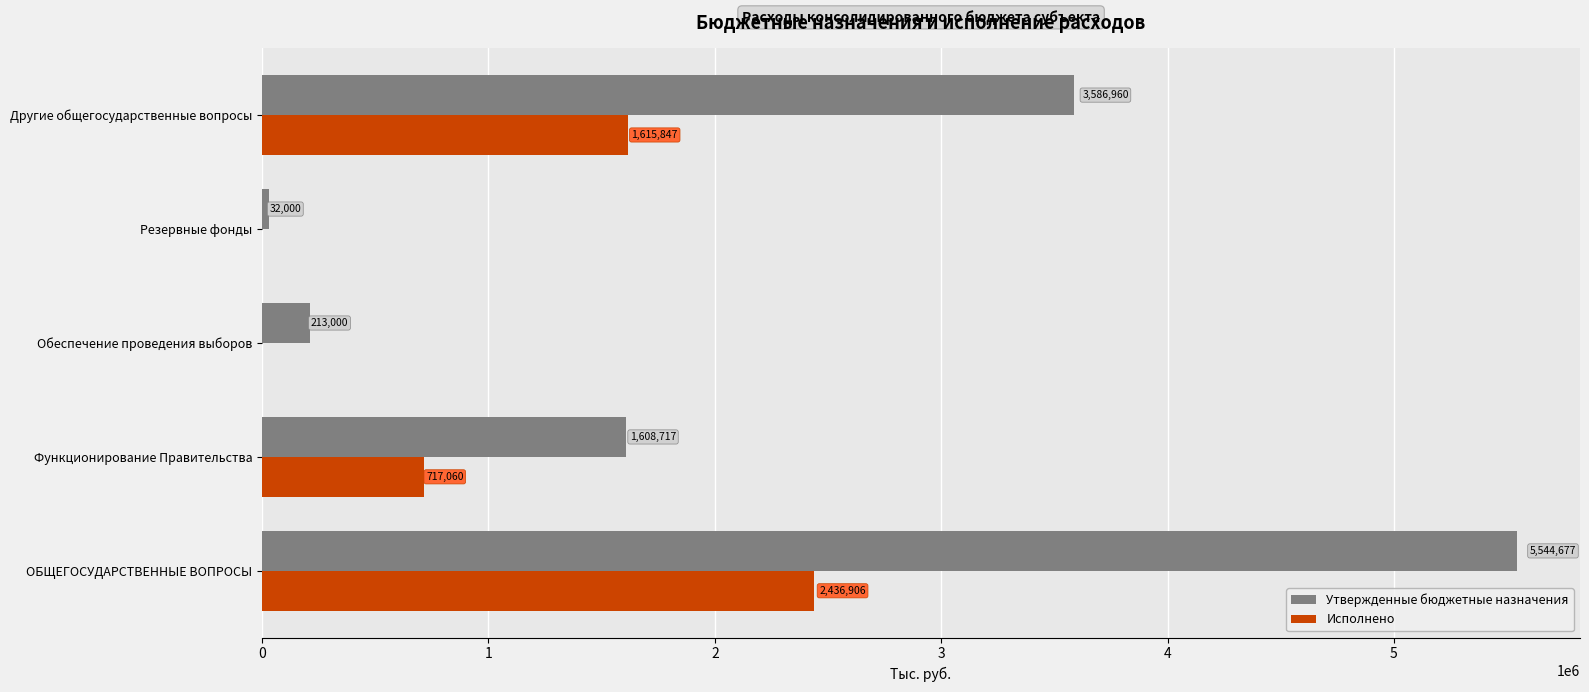

At which label does Утвержденные бюджетные назначения reach its peak?

ОБЩЕГОСУДАРСТВЕННЫЕ ВОПРОСЫ